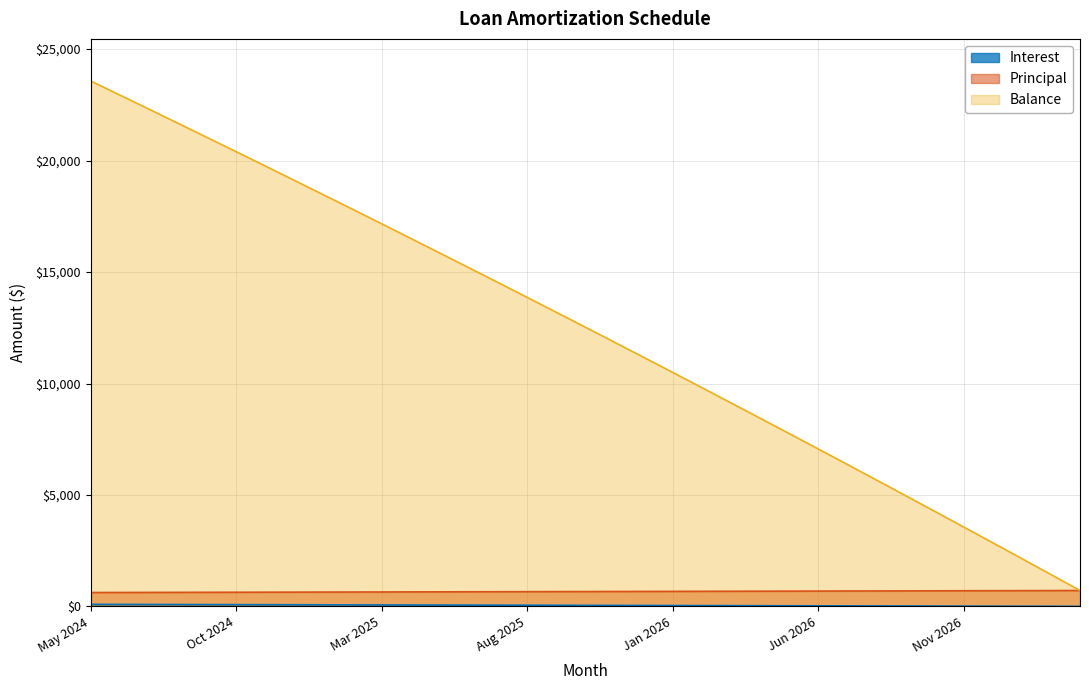

What is the lowest value of the Principal series?

627.0